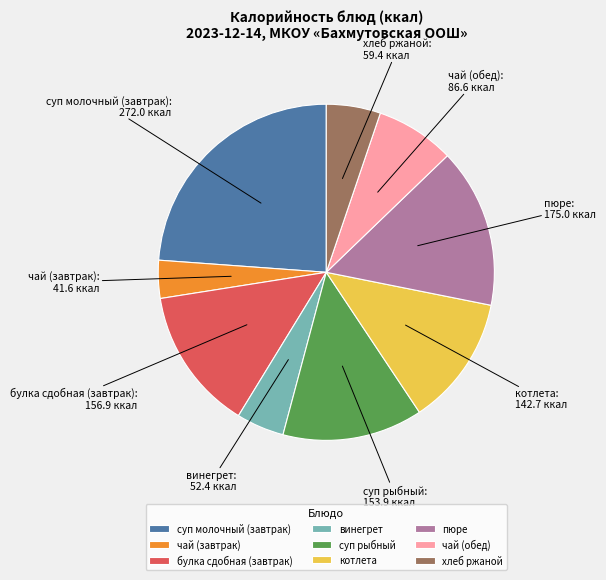

Count the number of slices in the pie.

9